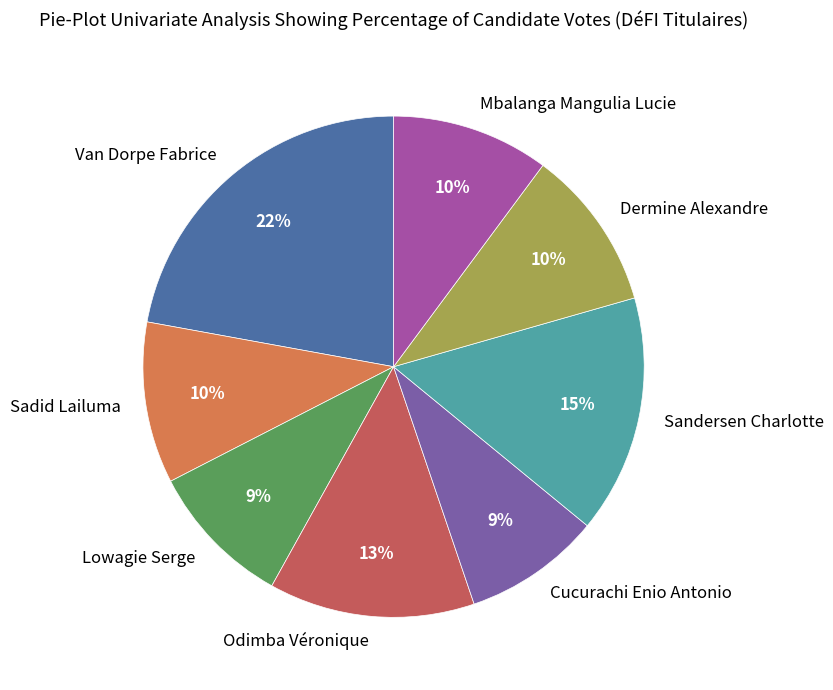

To the nearest percent, what is the average slice percentage?

12%